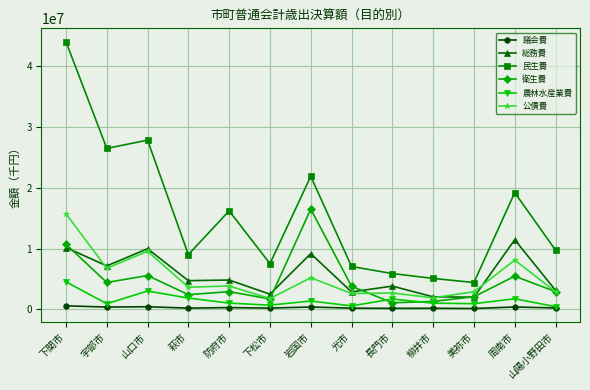

Does the chart have visible grid lines?

Yes